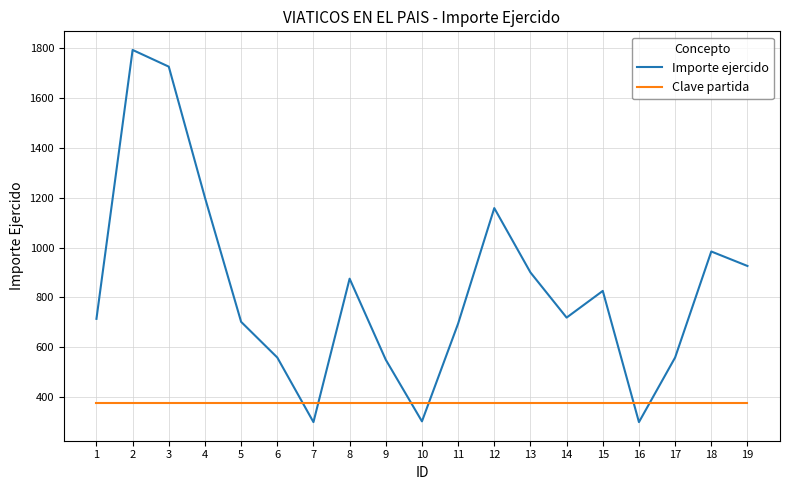

Where does the Importe ejercido series first go above 719?

2